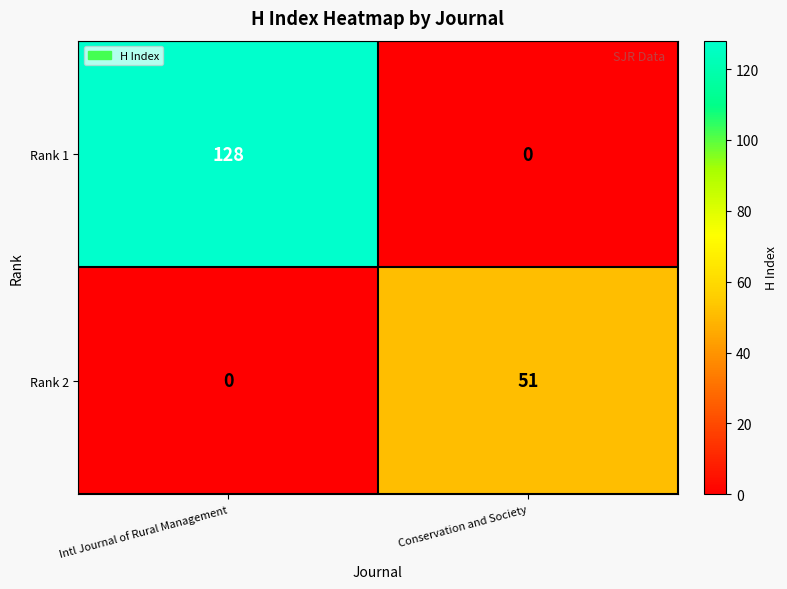

Which series has the widest spread of values?

Rank 1